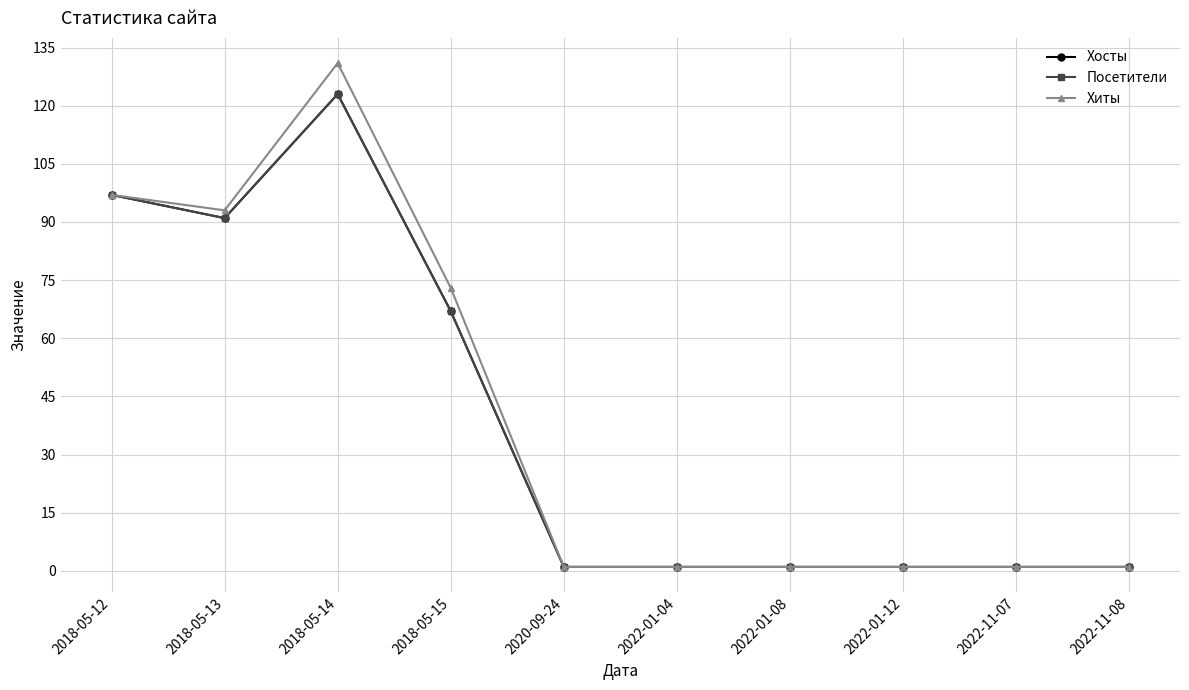

What is the difference between the second highest and minimum values in the Хосты series?

96